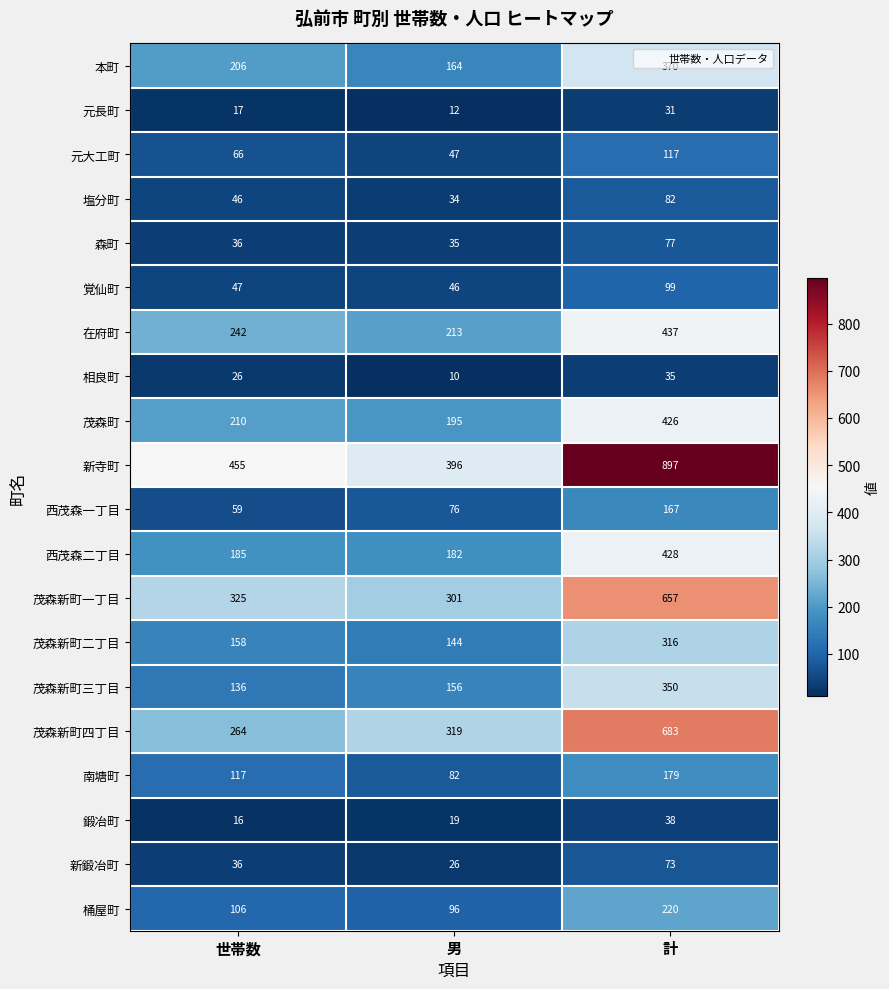

What is the total value across all series at 世帯数?

2753